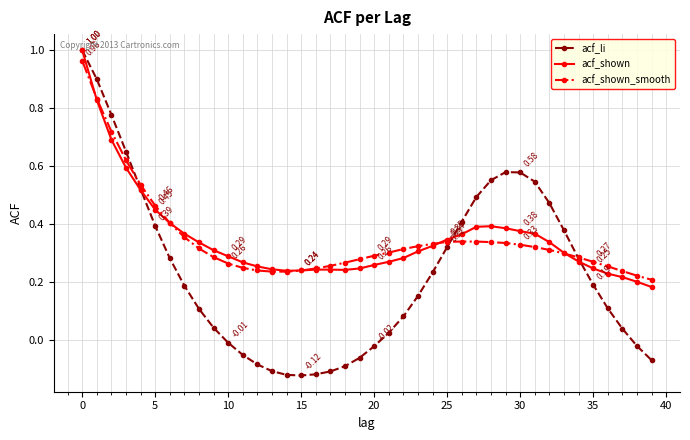

Which series has the widest spread of values?

acf_li